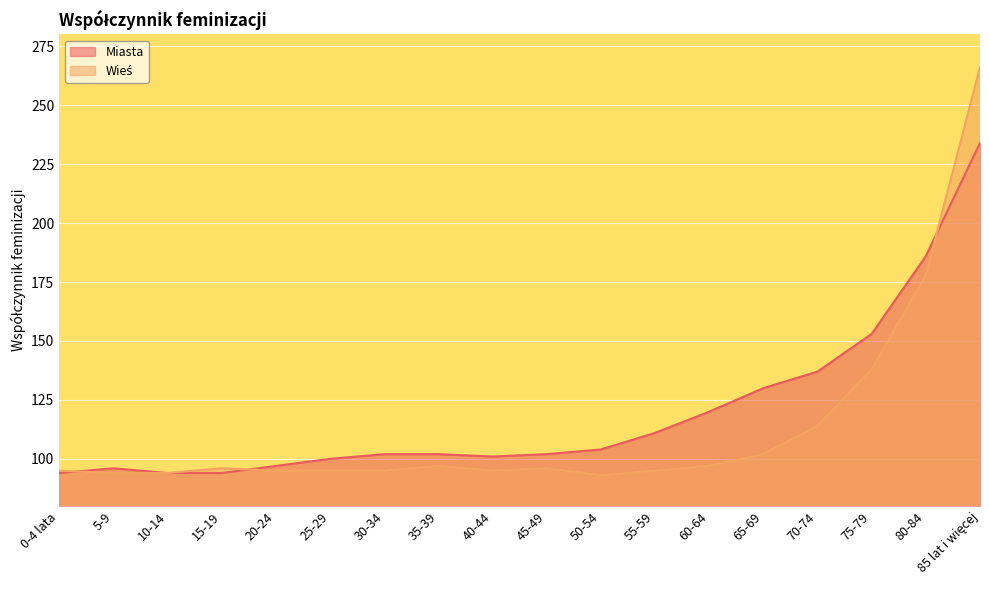

What is the difference between the Wieś values at 65-69 and 35-39?

5